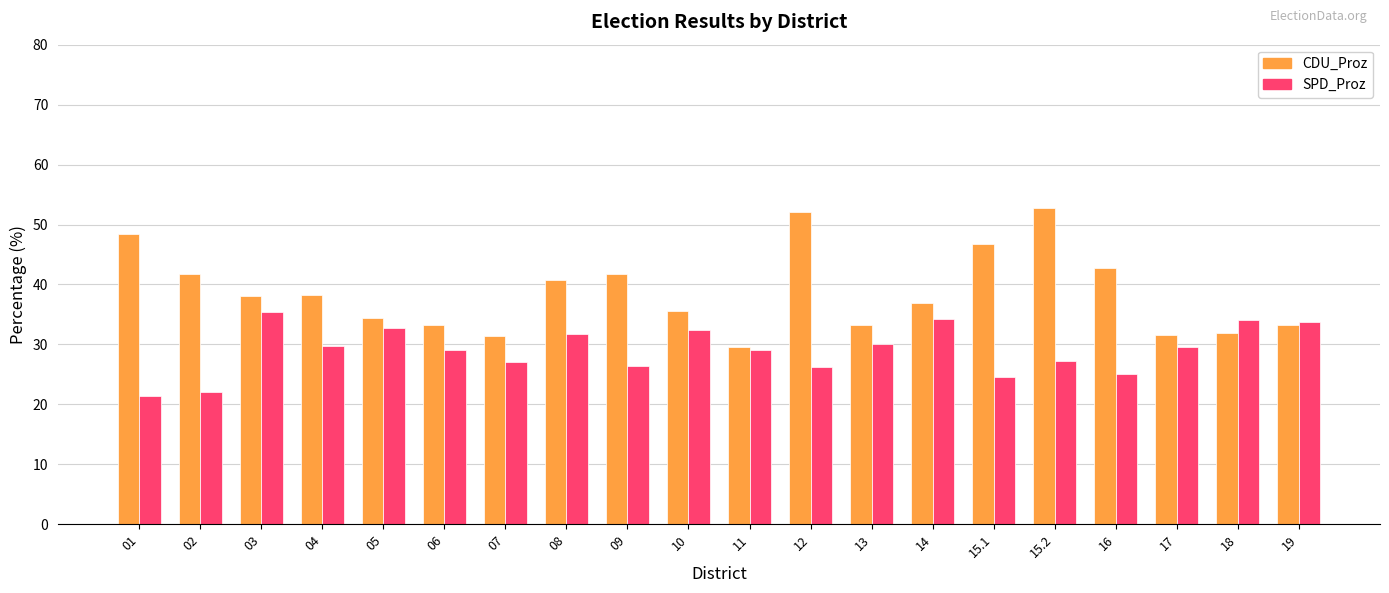

List the series in order of their peak value, highest first.

CDU_Proz, SPD_Proz